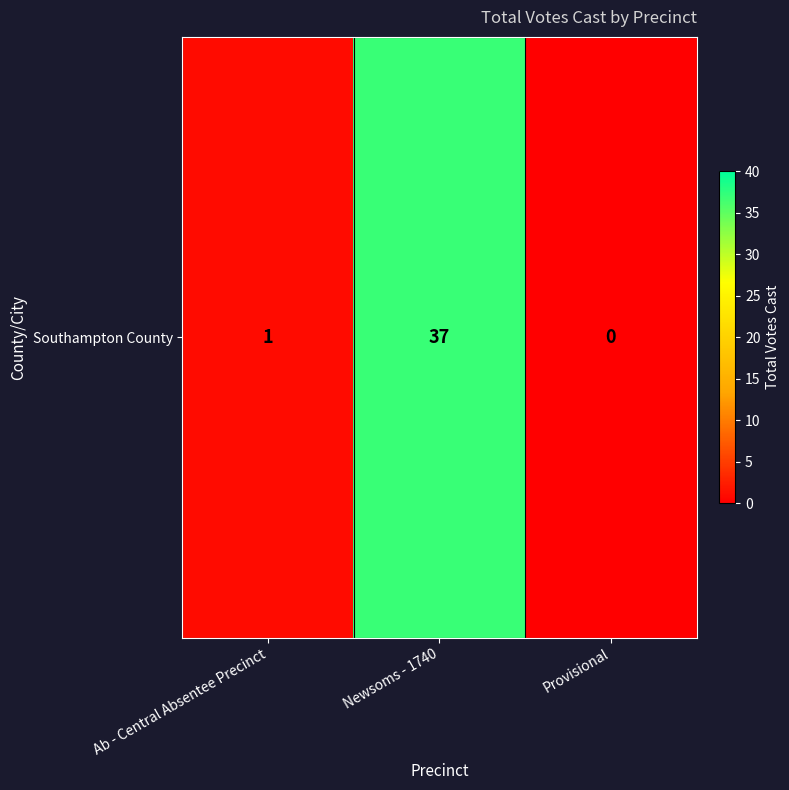

At which label does the data first exceed 1?

Newsoms - 1740